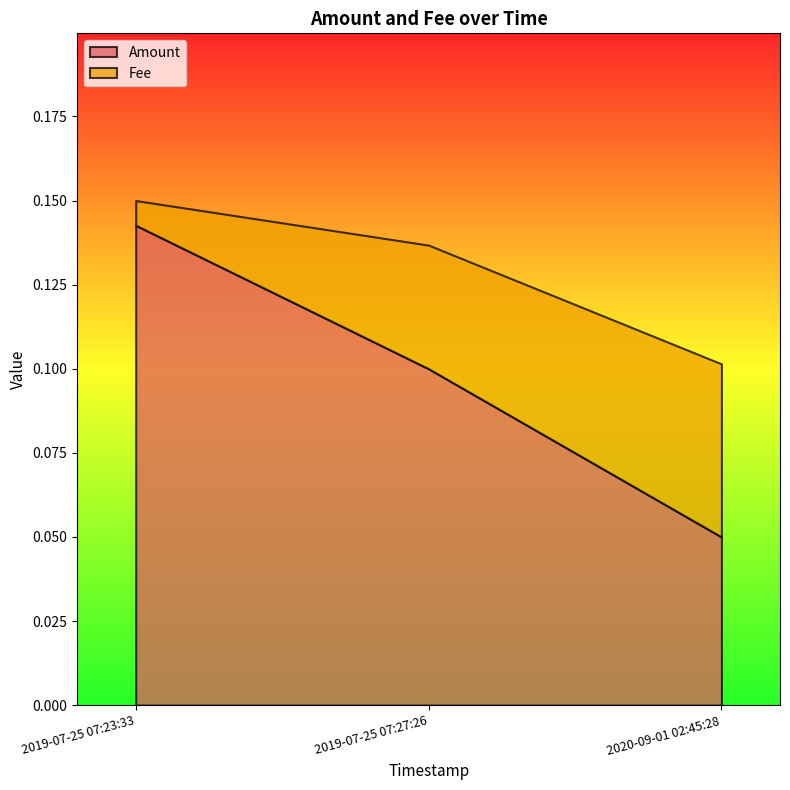

List the series in order of their peak value, lowest first.

Fee, Amount